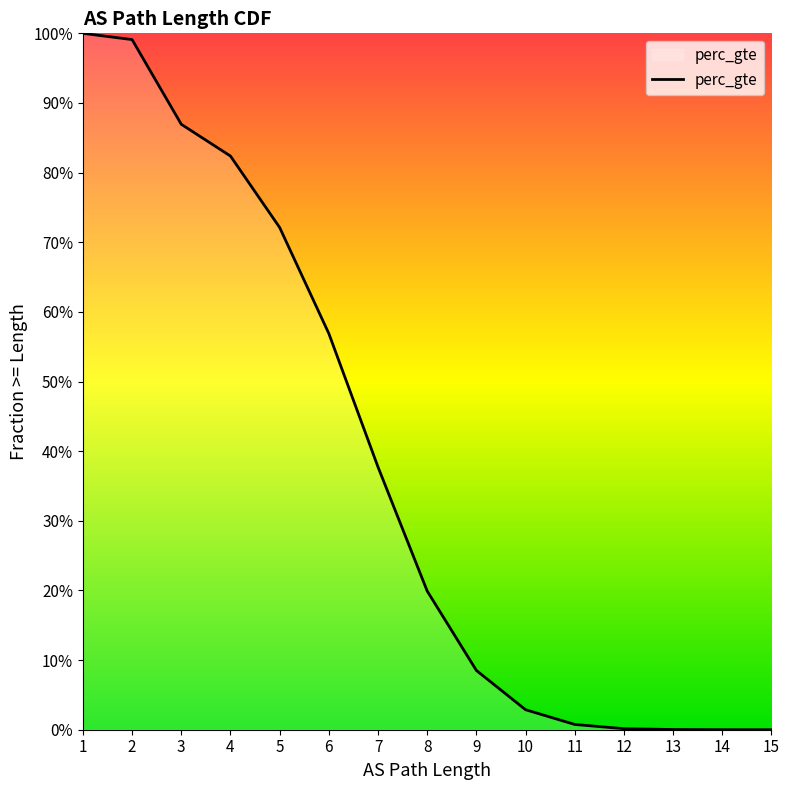

At which category does the chart reach its peak across all series?

1